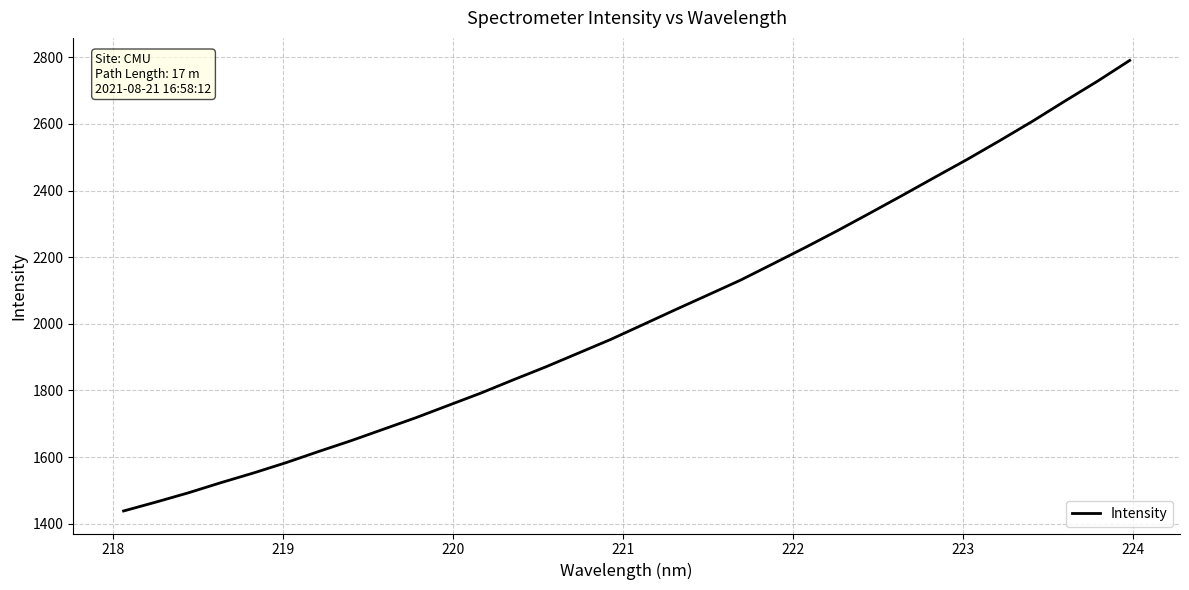

What is the difference between the maximum and minimum values?

1352.7